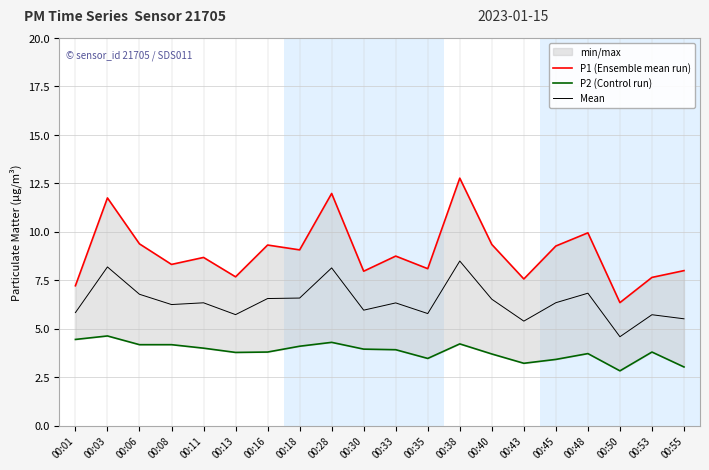

How many lines are shown in the chart?

3